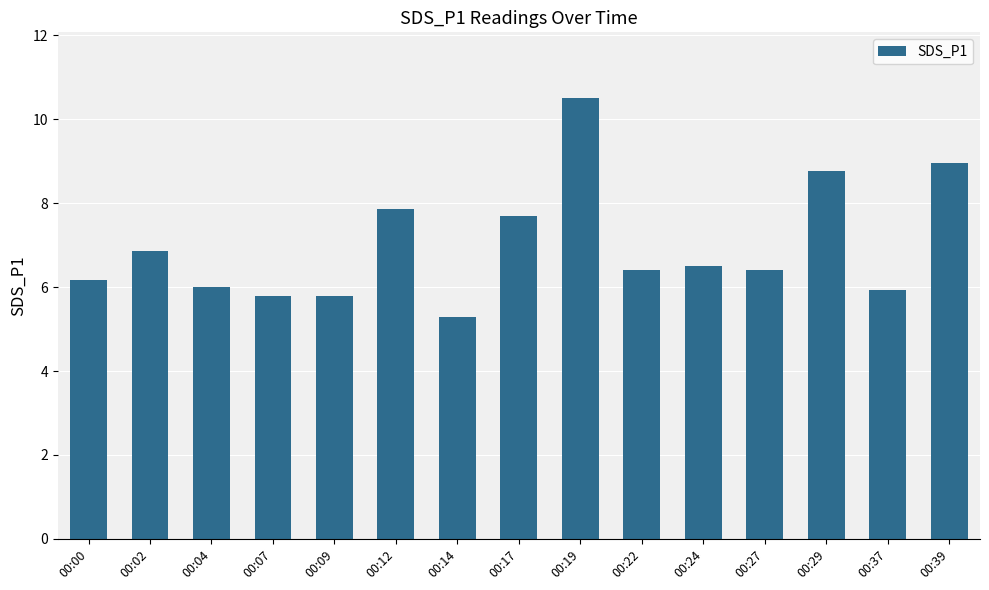

Approximately how many times larger is the value at 00:39 compared to 00:12?

1.1